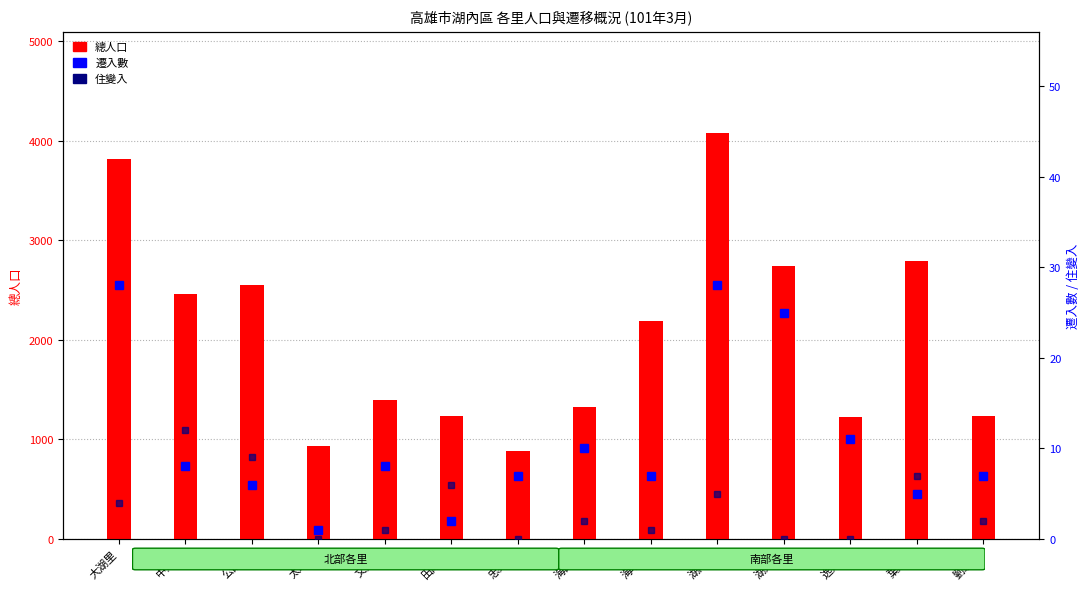

At how many categories does at least one series exceed 3466?

2